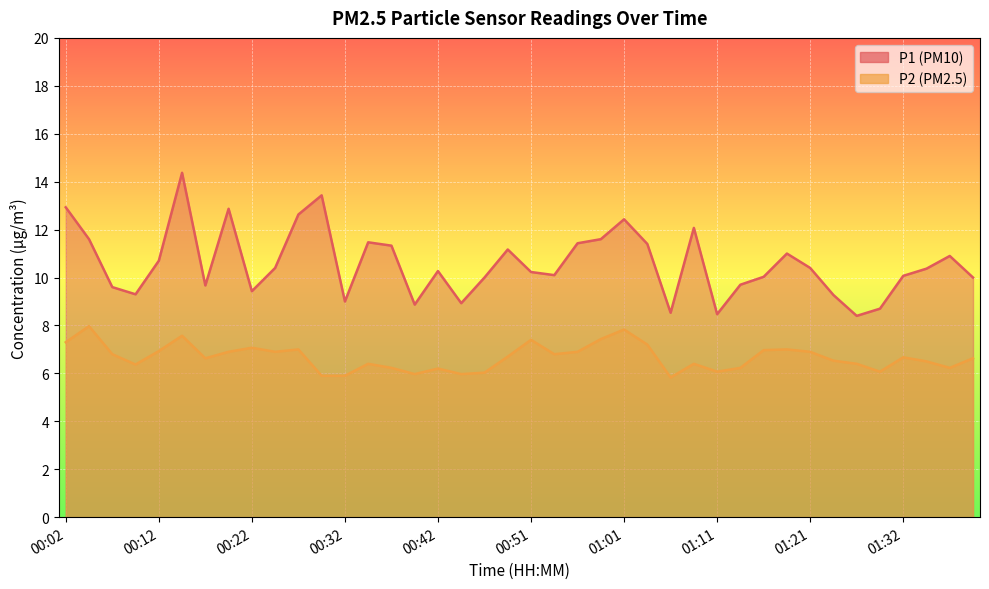

What is the sum of the P1 values at 00:46 and 00:39?

18.9